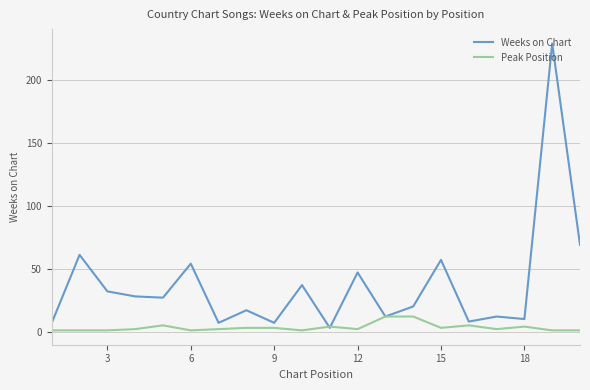

True or false: Weeks on Chart has more than 0 interior local peaks.

True